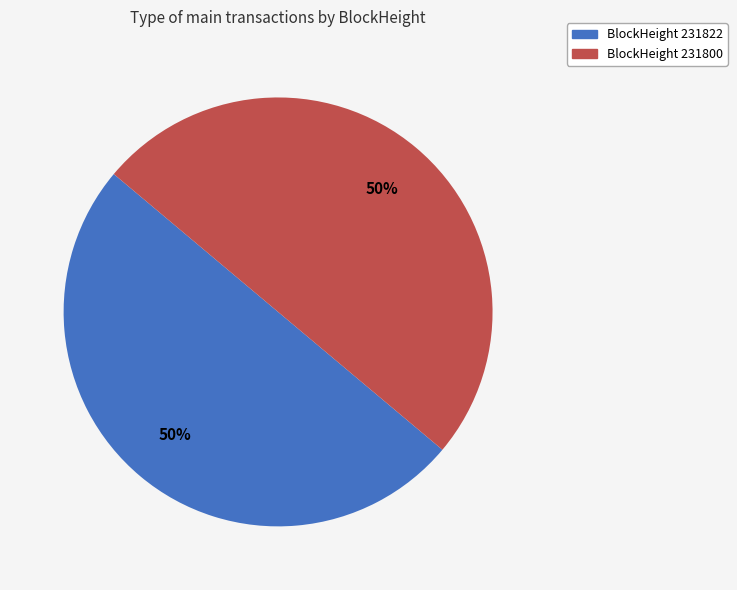

To the nearest percent, what is the average slice percentage?

50%